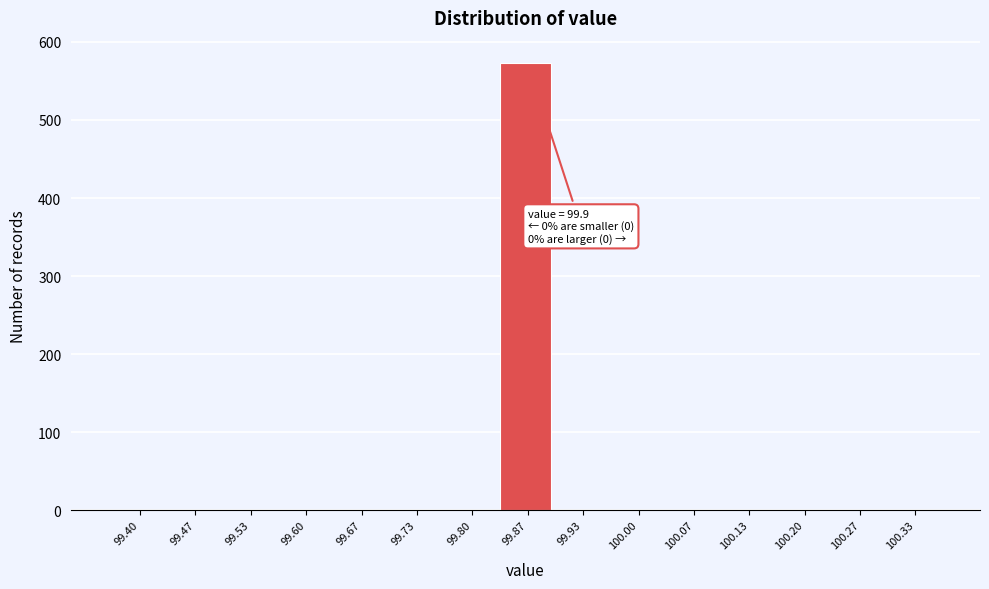

Reading left to right, list all the values displayed in this chart.

99.40=0	99.47=0	99.53=0	99.60=0	99.67=0	99.73=0	99.80=0	99.87=573	99.93=0	100.00=0	100.07=0	100.13=0	100.20=0	100.27=0	100.33=0